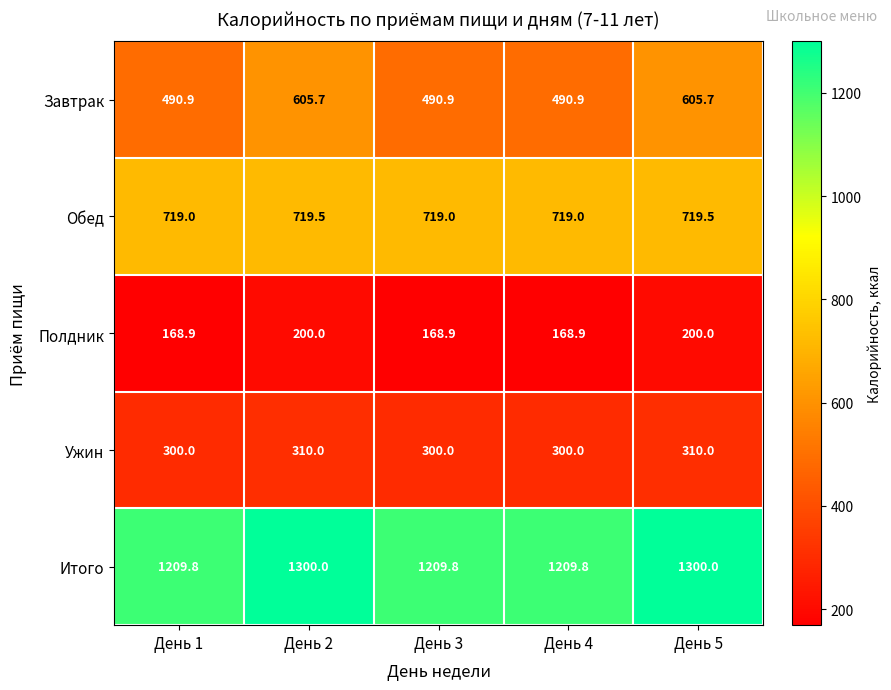

True or false: Ужин has a value of 300.0 at День 3.

True